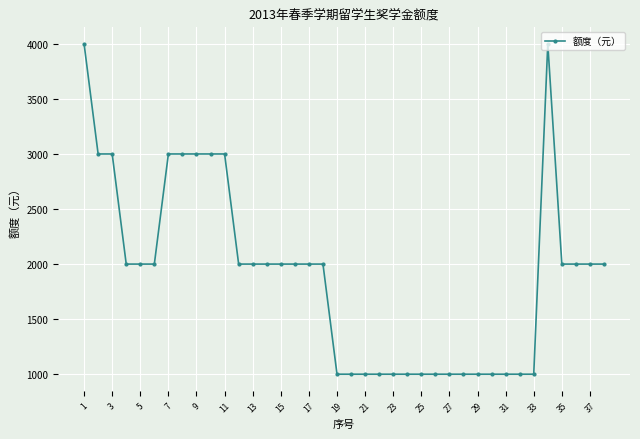

True or false: the data has more than 0 interior local peaks.

True